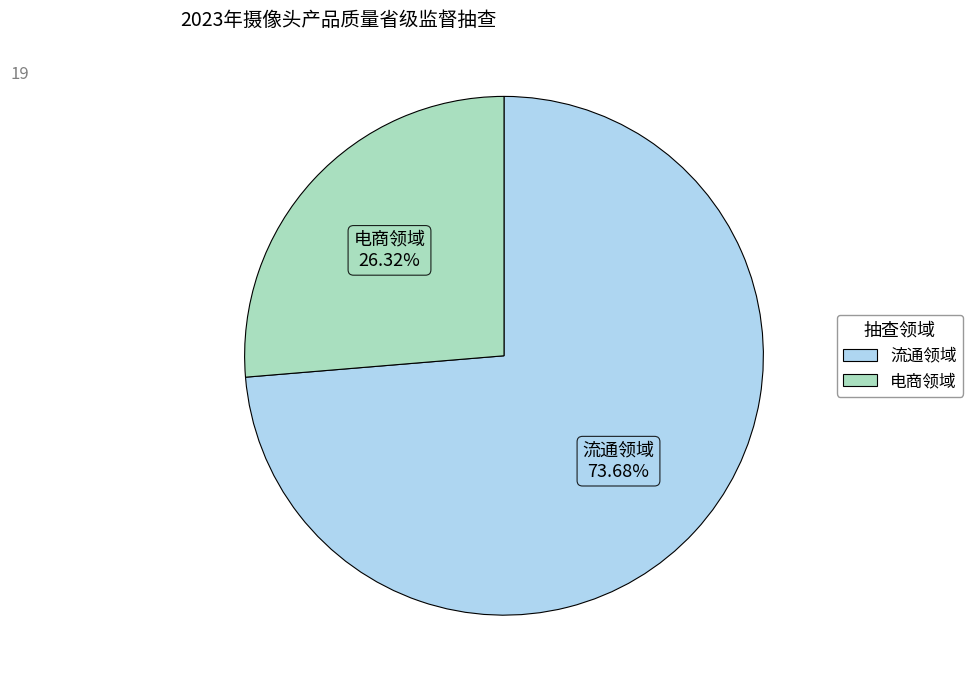

The 流通领域 slice represents 67% of the pie. True or false?

False